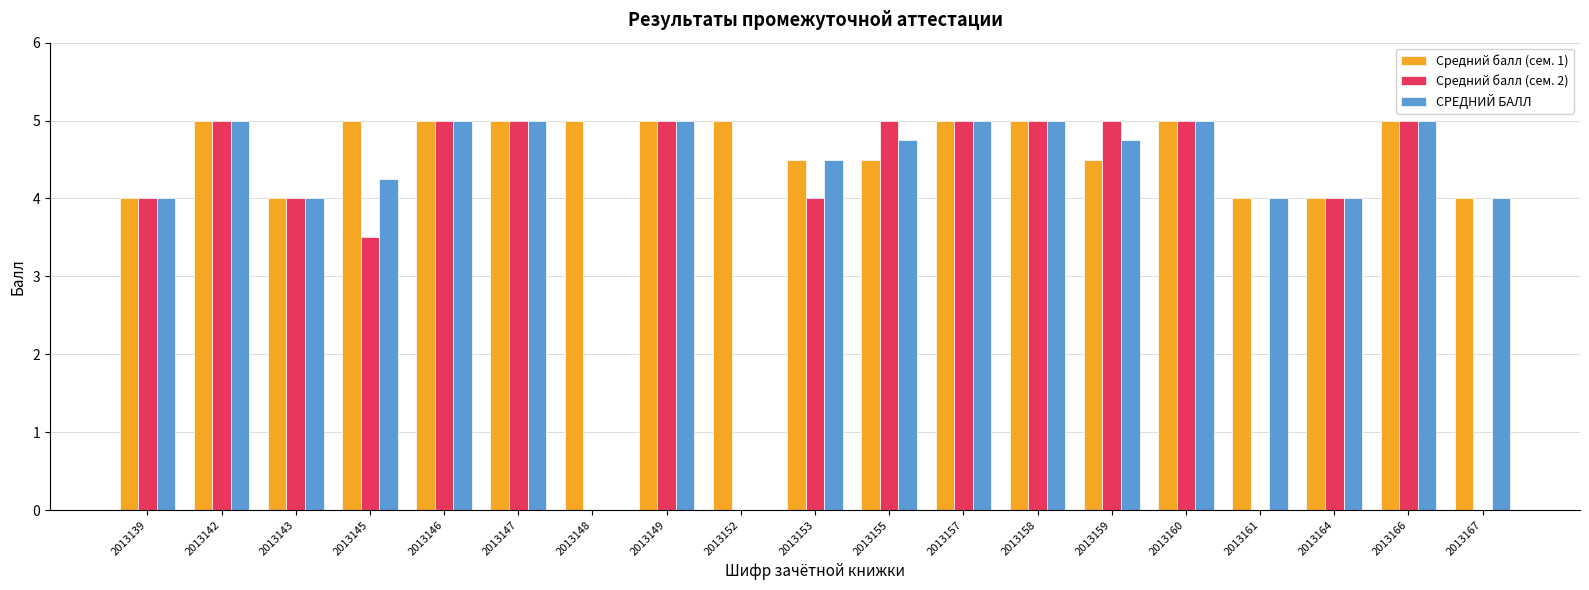

What is the sum of all Средний балл (сем. 2) values?

69.5